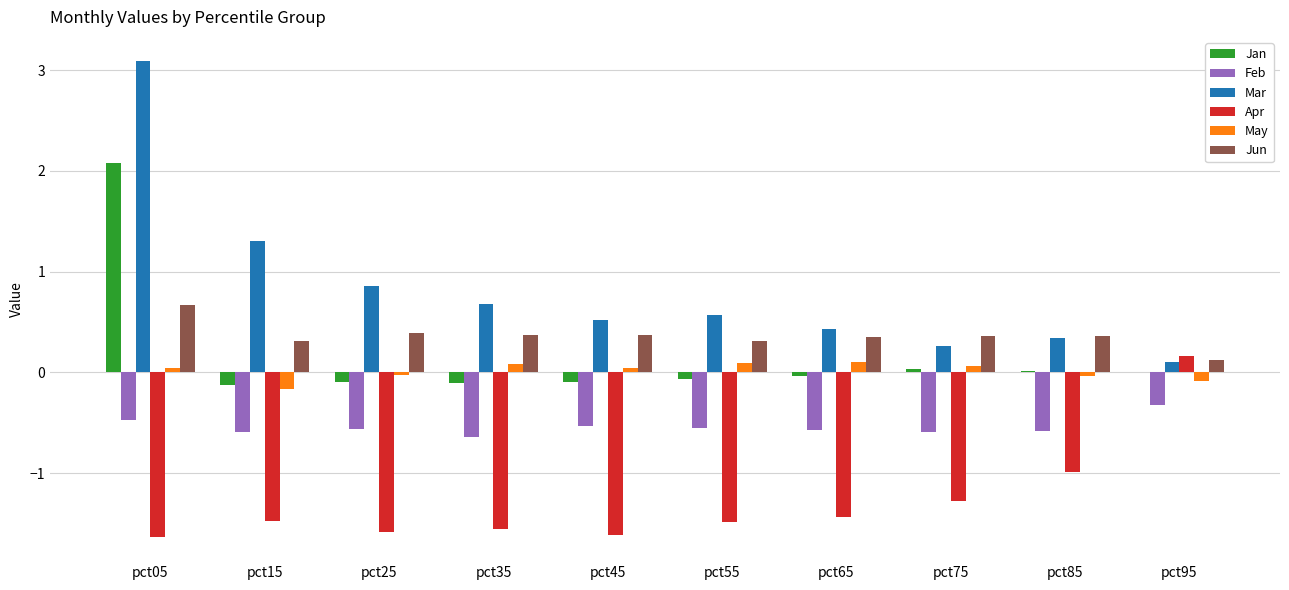

At which label is Mar closest to 1?

pct25